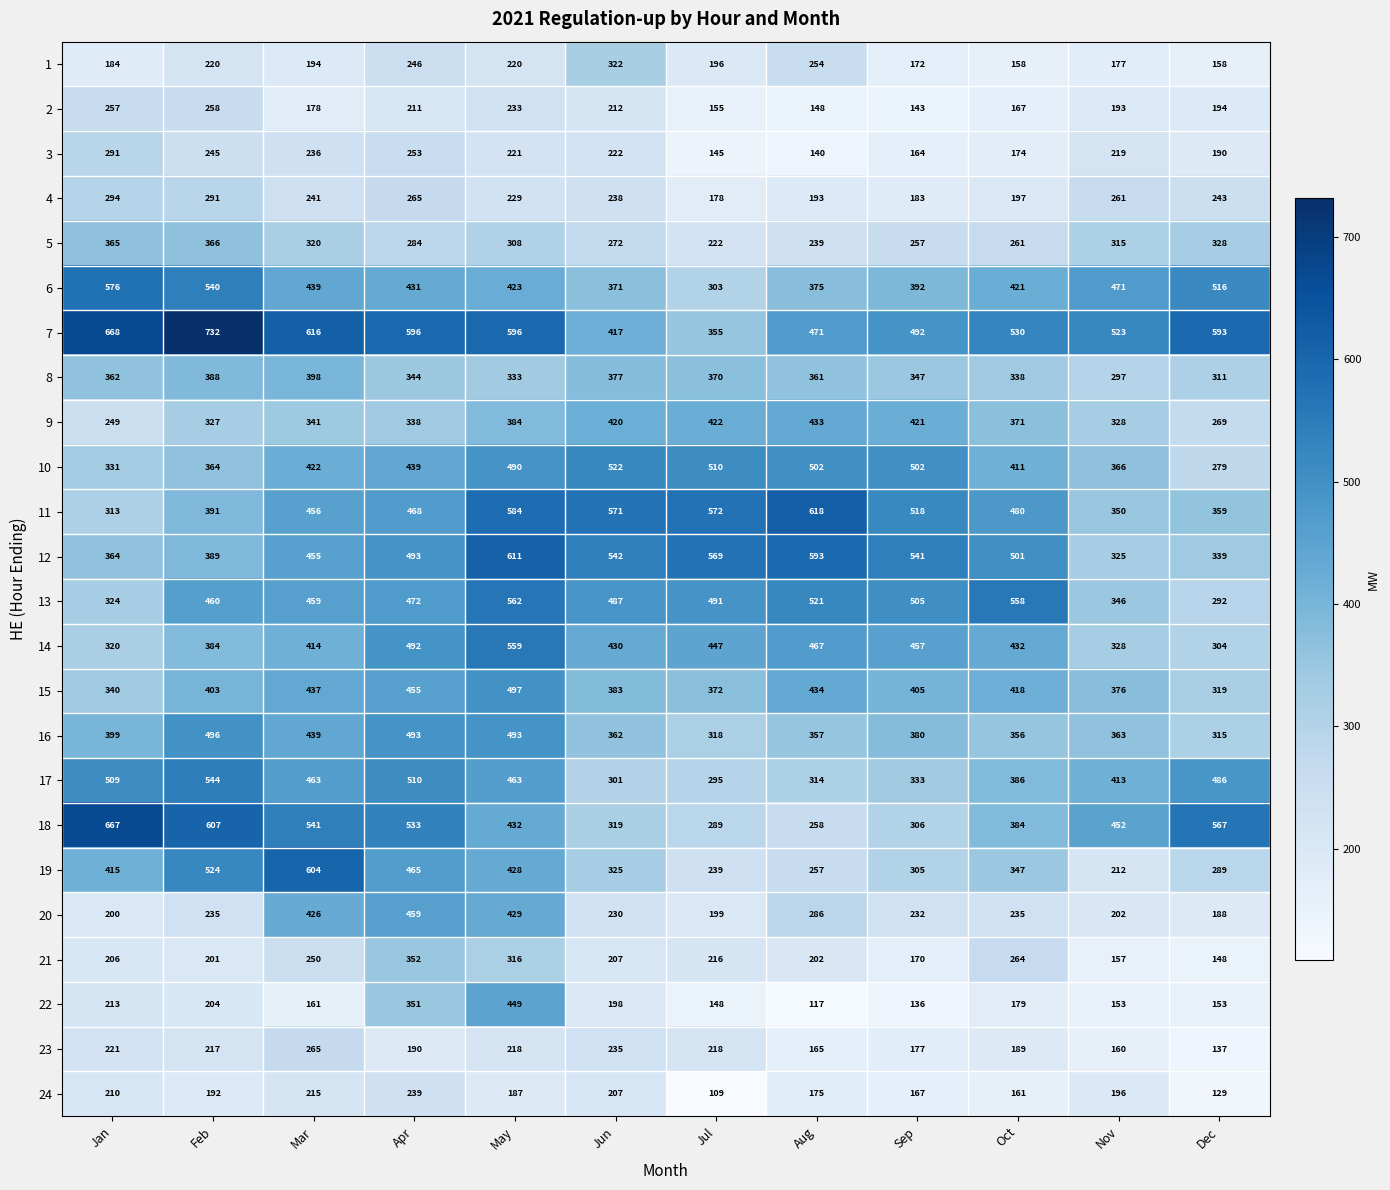

How many categories are shown in the chart?

12